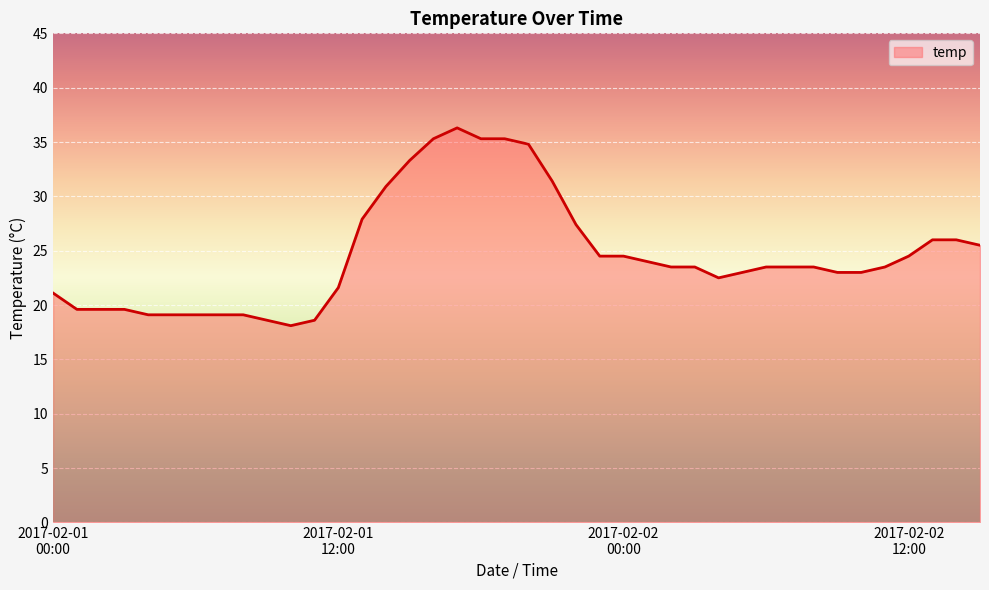

Reading left to right, list all the values displayed in this chart.

21.1	19.6	19.6	19.6	19.1	19.1	19.1	19.1	19.1	18.6	18.1	18.6	21.6	27.9	30.9	33.3	35.3	36.3	35.3	35.3	34.8	31.4	27.4	24.5	24.5	24.0	23.5	23.5	22.5	23.0	23.5	23.5	23.5	23.0	23.0	23.5	24.5	26.0	26.0	25.5